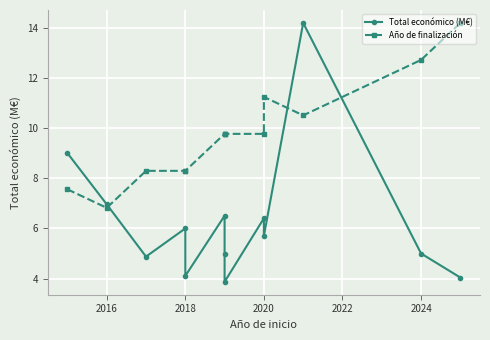

How many intersections are there between Año de finalización and Total económico (M€)?

3